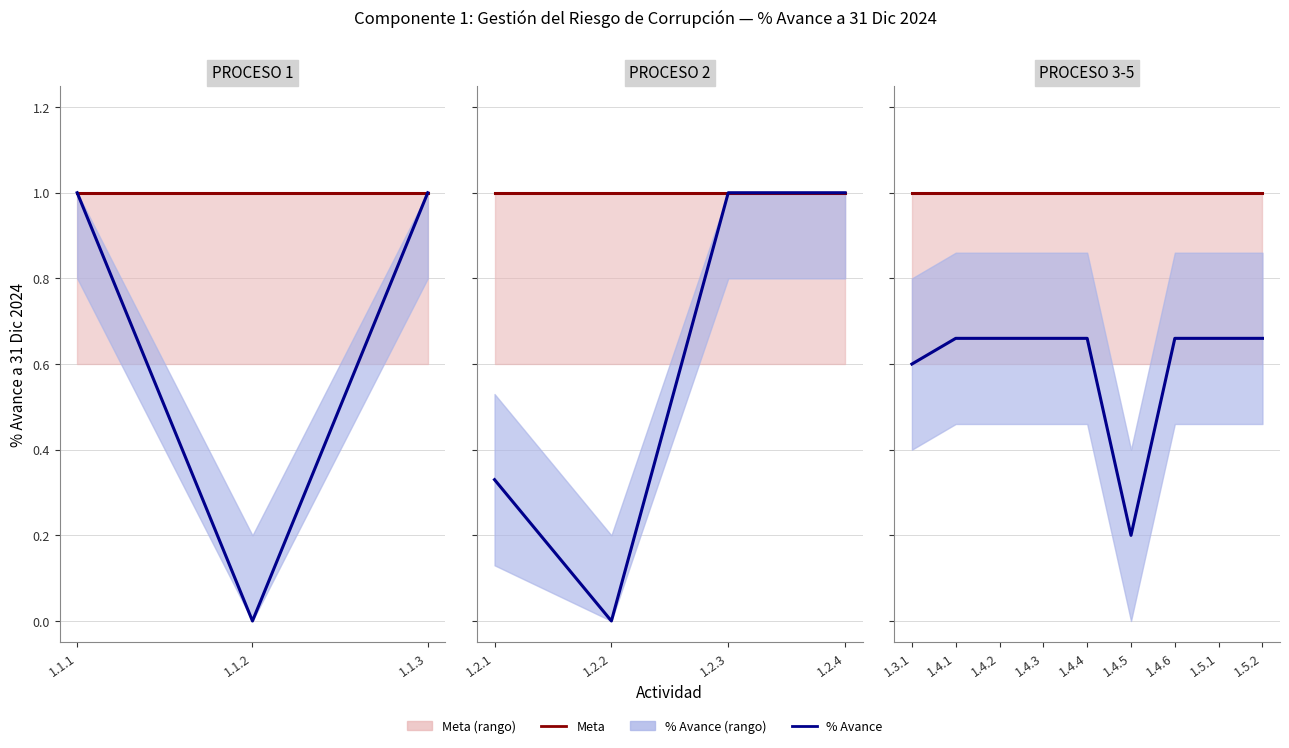

Rank the series at 1.4.6 from lowest to highest value.

% Avance, Meta